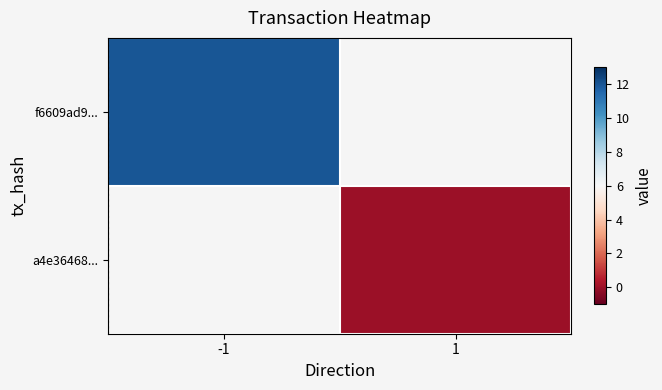

How many categories are shown in the chart?

2